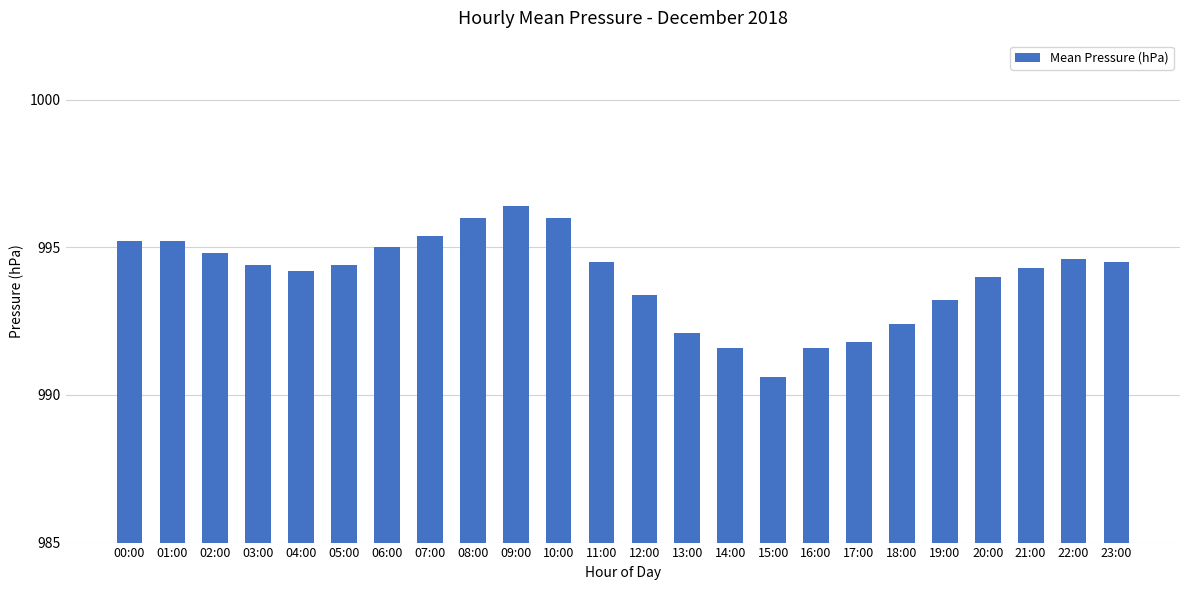

Reading right to left, transcribe all the data shown in this chart.

994.5	994.6	994.3	994.0	993.2	992.4	991.8	991.6	990.6	991.6	992.1	993.4	994.5	996.0	996.4	996.0	995.4	995.0	994.4	994.2	994.4	994.8	995.2	995.2